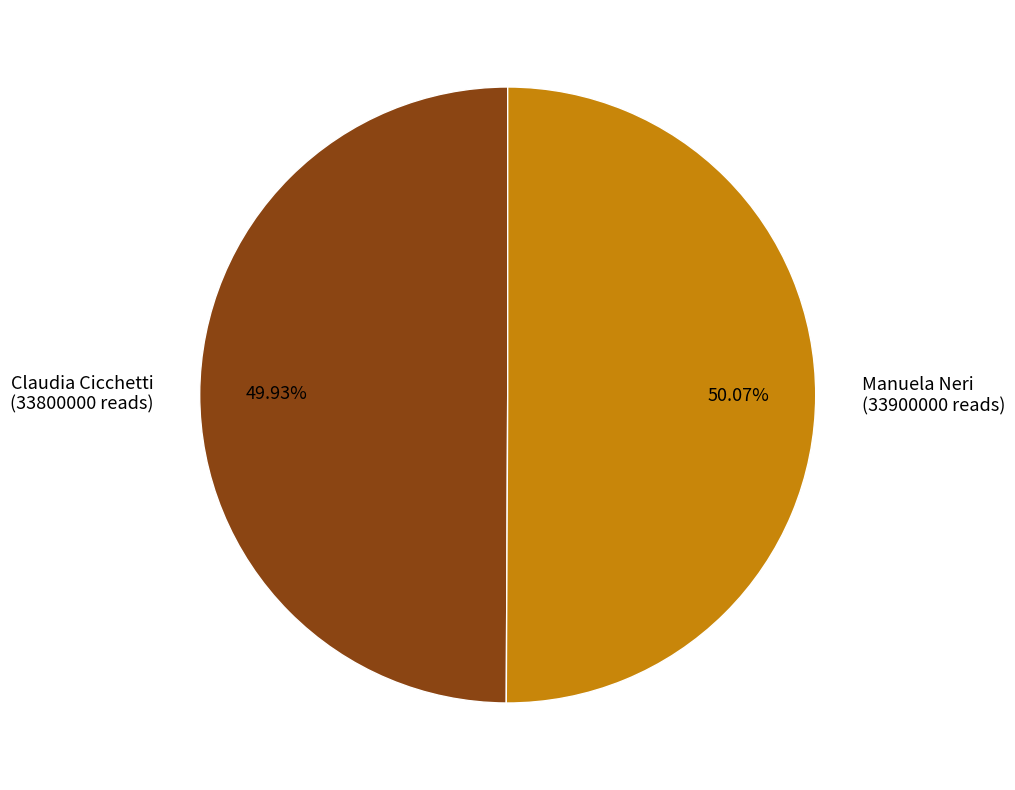

Does any single category account for the majority?

Yes